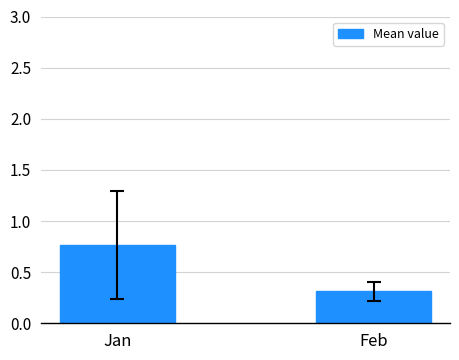

At which category does the chart reach its minimum across all series?

Feb